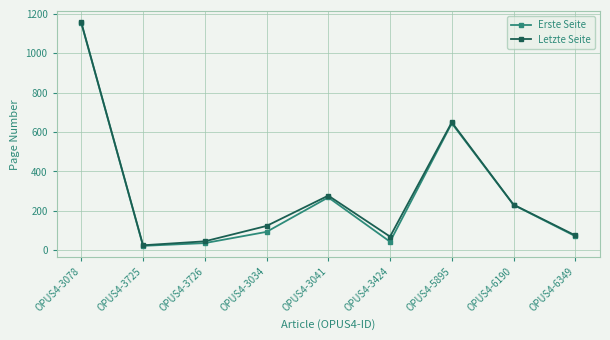

Reading right to left, extract all data points from this chart.

Erste Seite: 71	230	644	43	268	93	36	22	1153
Letzte Seite: 75	231	649	69	277	123	45	25	1156